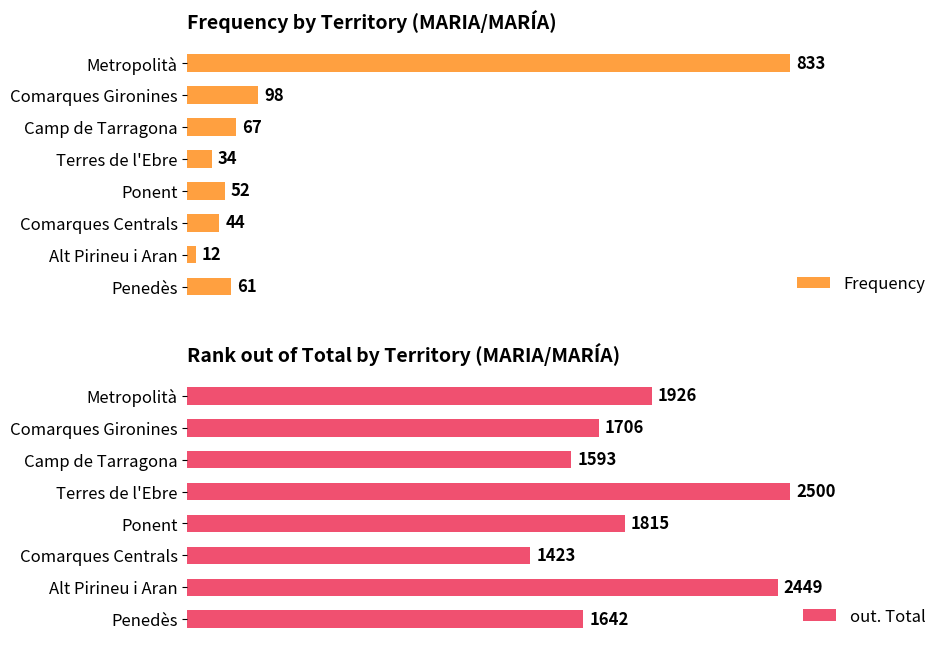

What are all the series names shown in the legend?

Frequency, out. Total